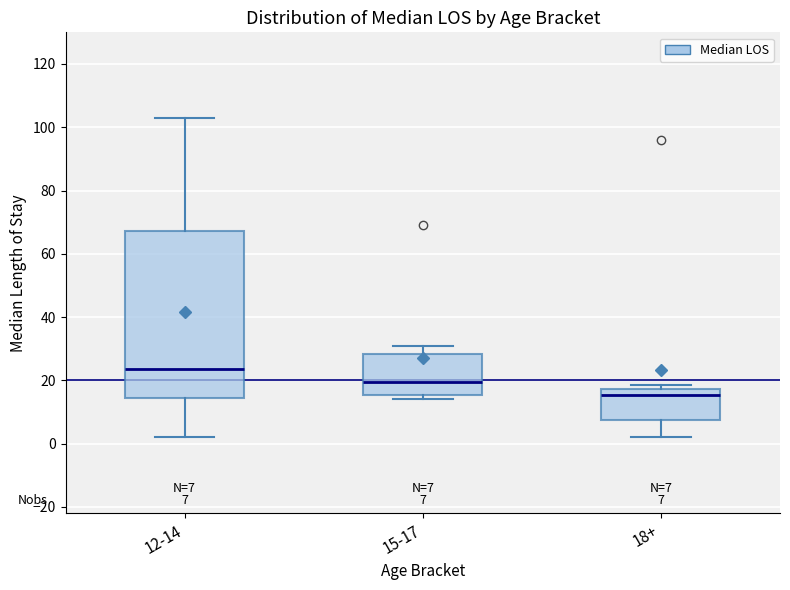

Which box has the highest median line?

12-14